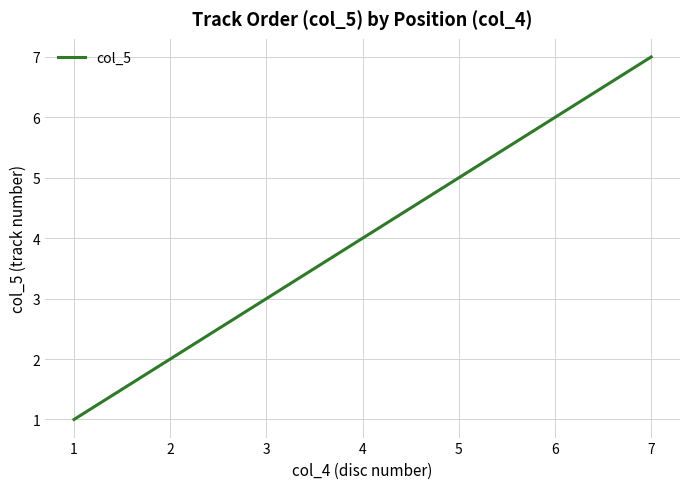

What is the ratio of the value at 7 to the value at 2?

3.5